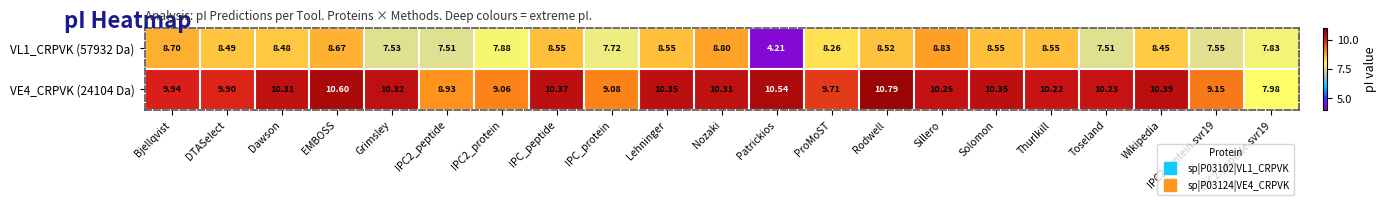

Rank the series by their maximum value, from lowest to highest.

VL1_CRPVK (57932 Da), VE4_CRPVK (24104 Da)